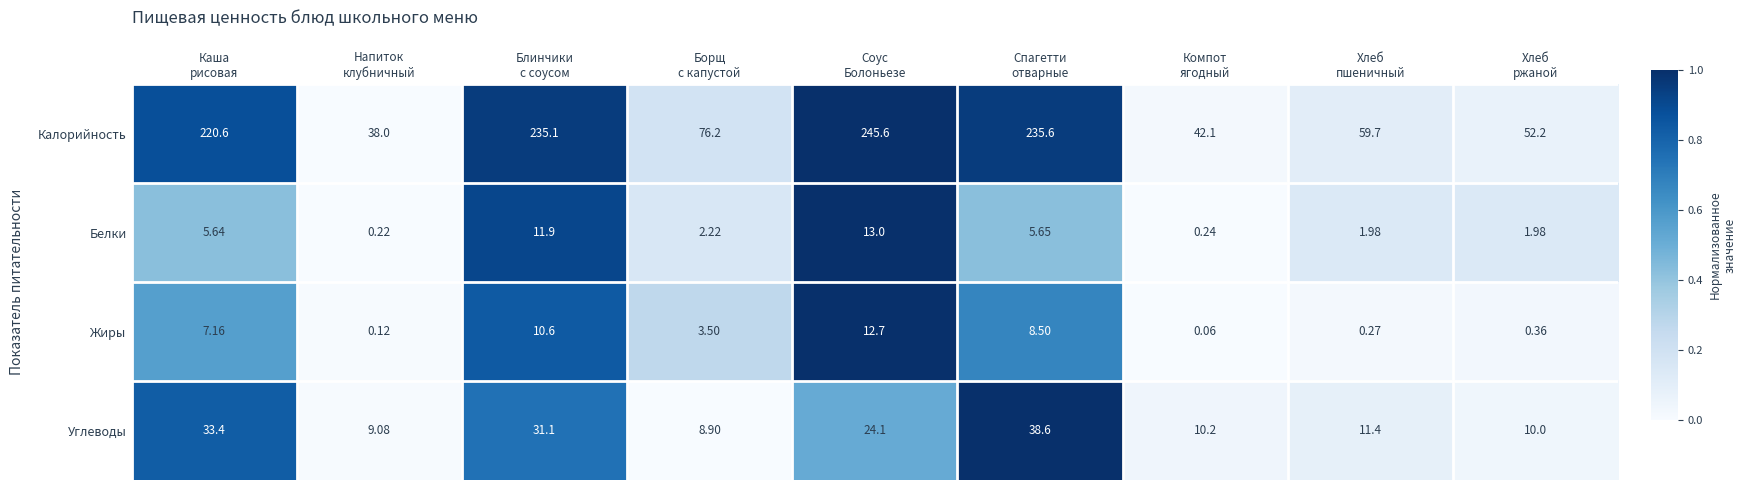

At which category is the sum across all series the highest?

Соус
Болоньезе